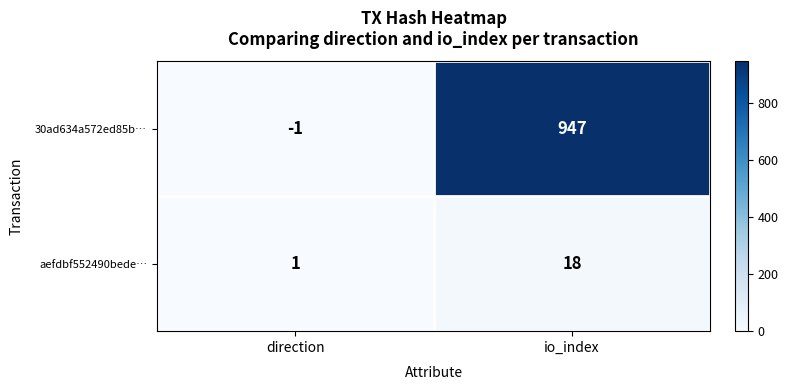

True or false: aefdbf552490bede… has a value of 25 at io_index.

False